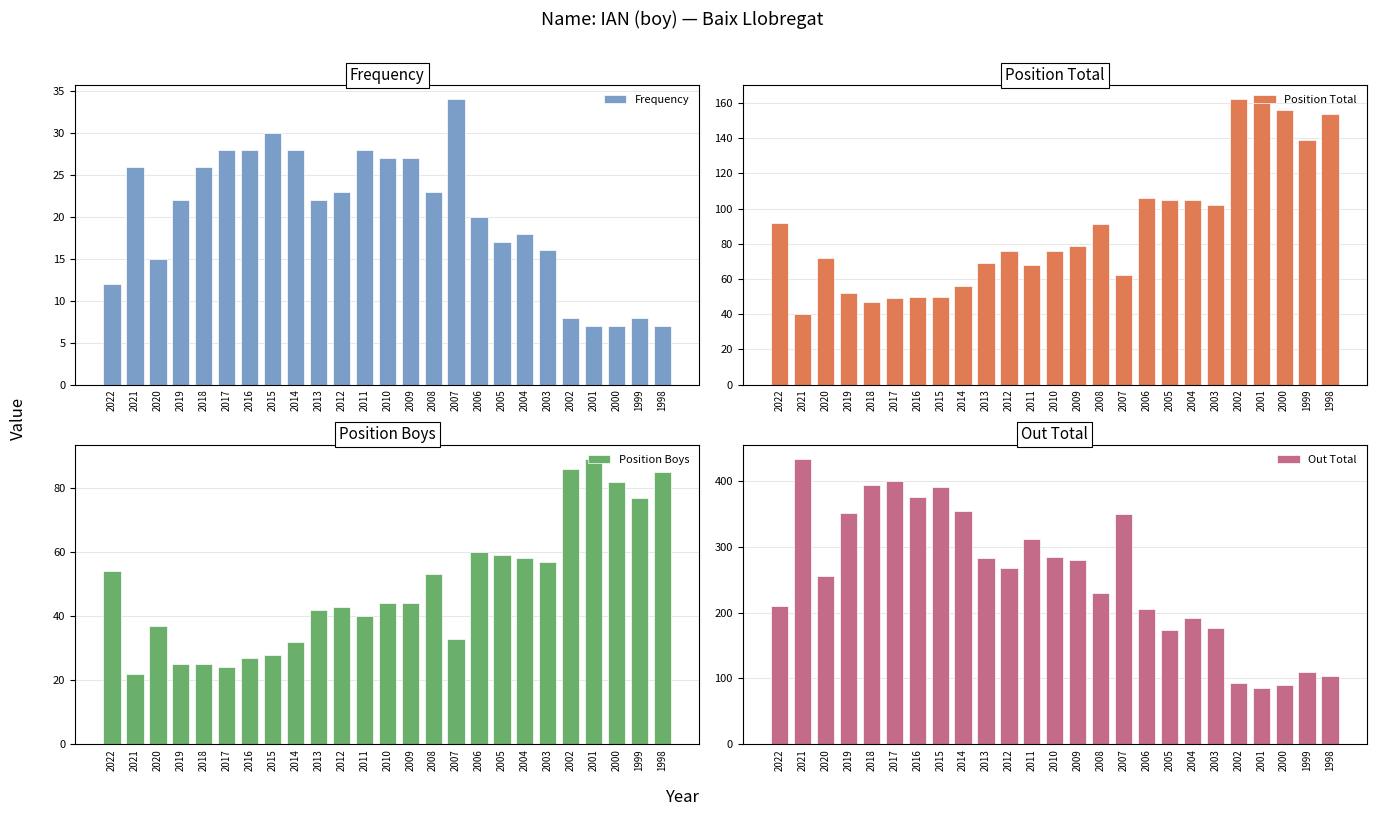

What is the greatest value displayed?

433